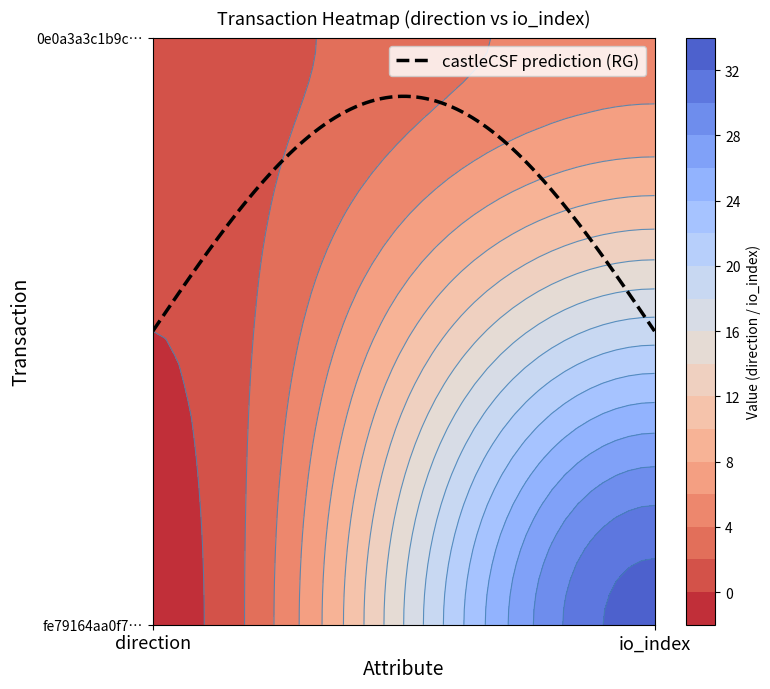

What is the difference between the maximum and minimum values in the fe79164aa0f7d26b150e022c3deb57f3f63f316 series?

34